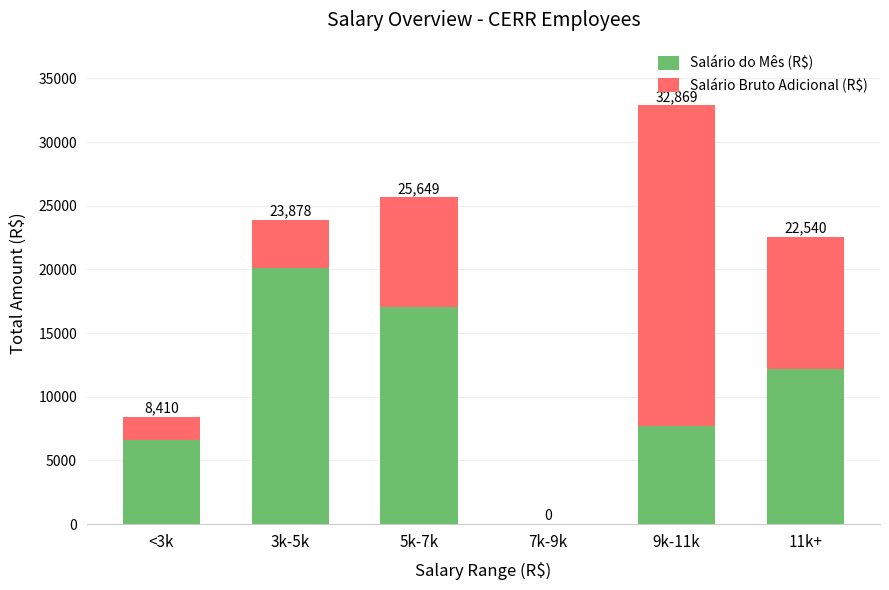

Which series has the widest spread of values?

Salário Bruto Adicional (R$)